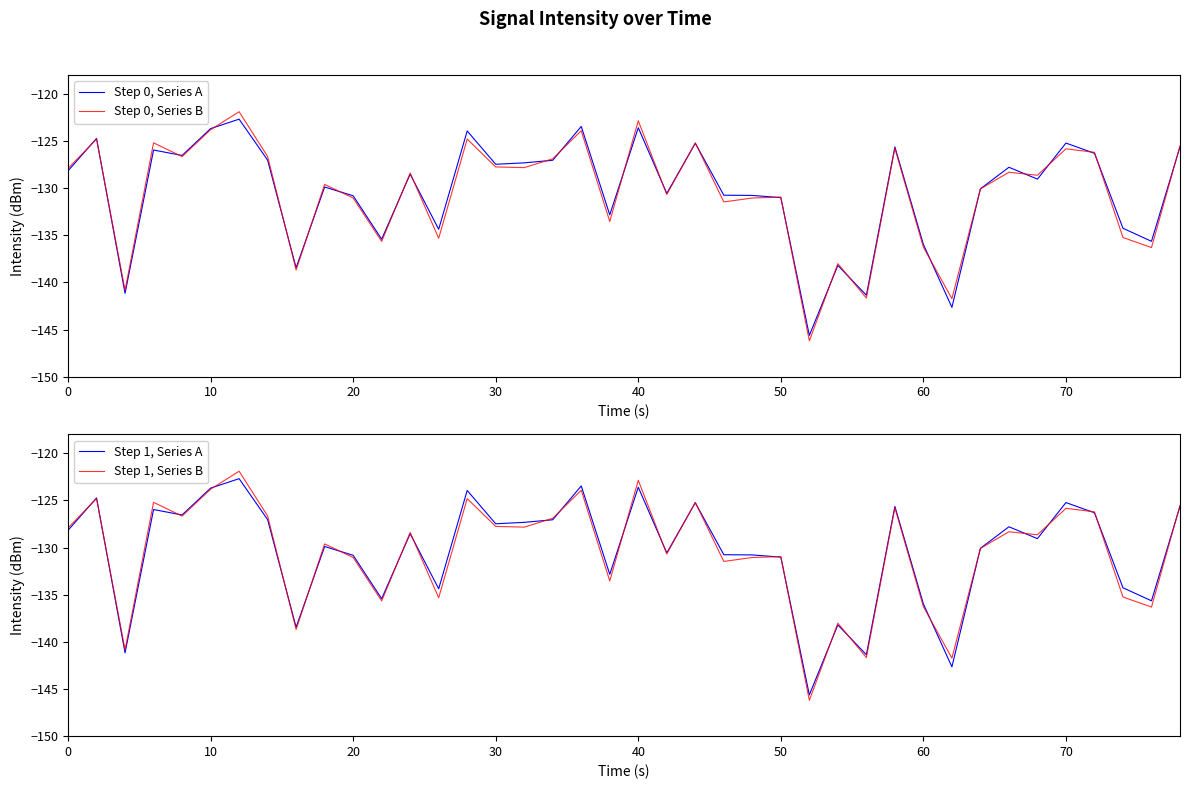

Is this an area chart (filled region under the line)?

No